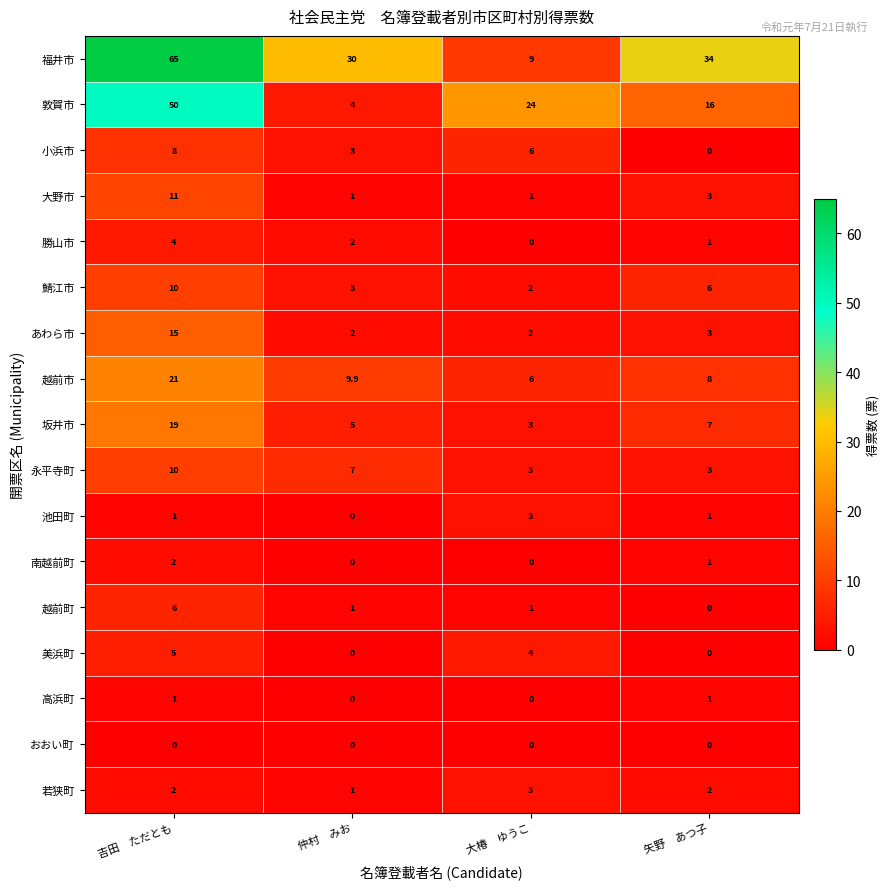

What is the approximate value of 若狭町 at 吉田　ただとも?

2.0